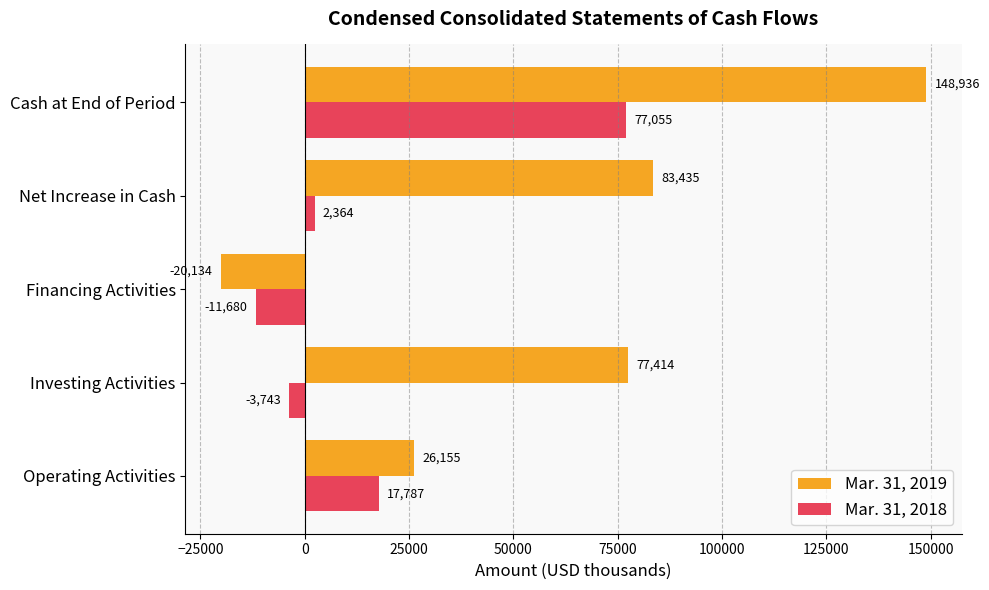

True or false: Mar. 31, 2019 has a value of 77414 at Investing Activities.

True